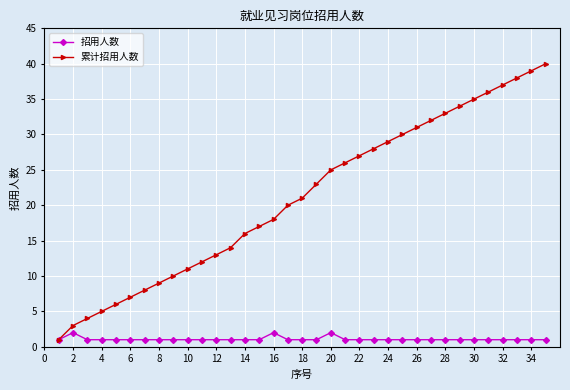

Which series has the largest total across all categories?

累计招用人数